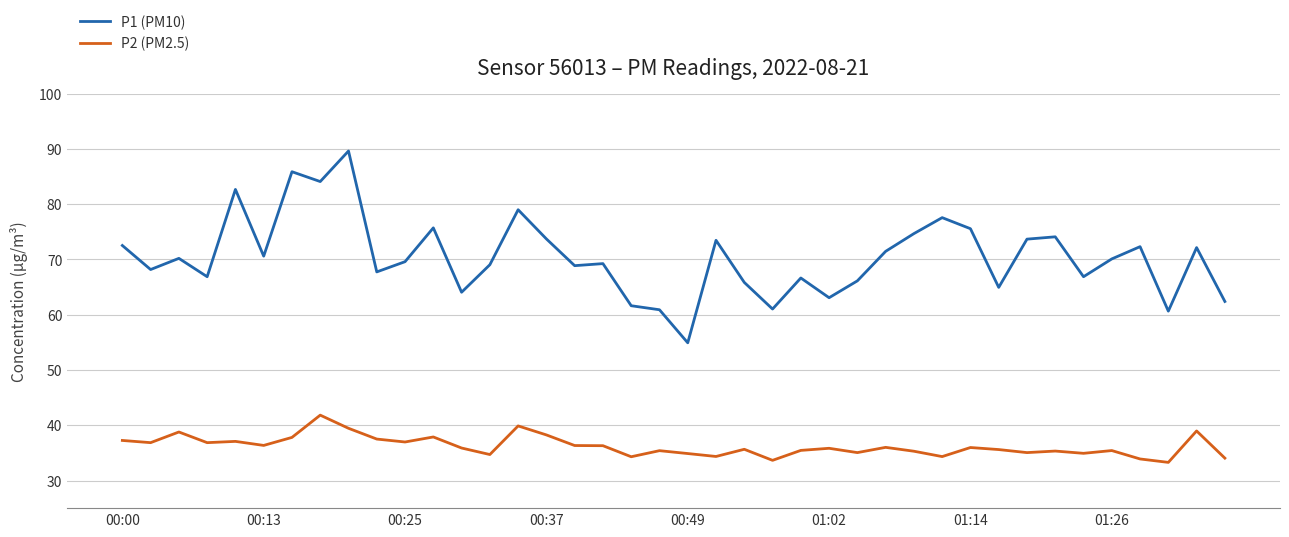

True or false: P1 (PM10) and P2 (PM2.5) cross at least once.

False